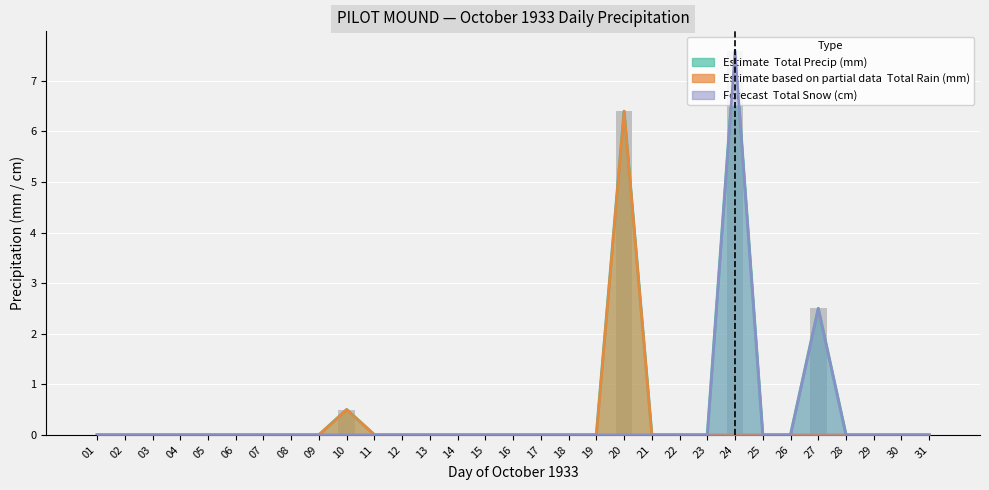

How many bars are there in total?

93